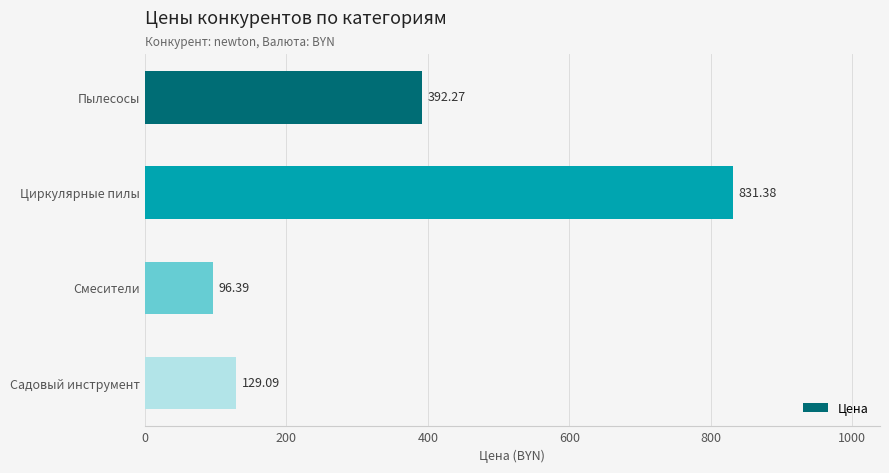

Count the number of data series in this chart.

1